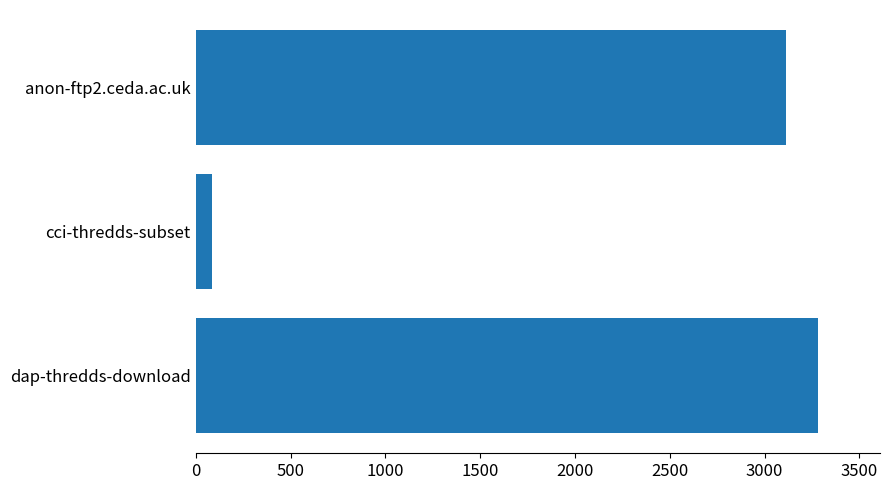

The value at dap-thredds-download is 5676. True or false?

False